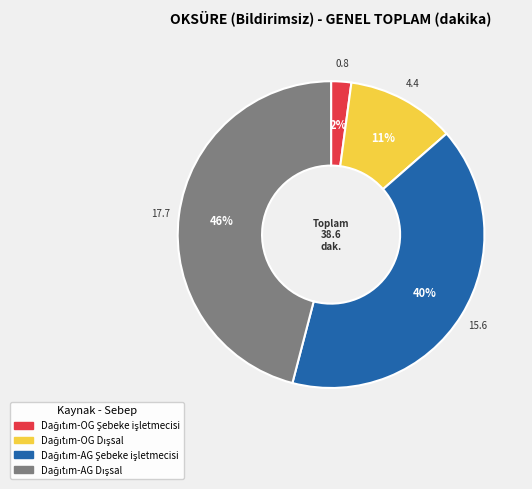

Is there a majority slice in this chart?

No